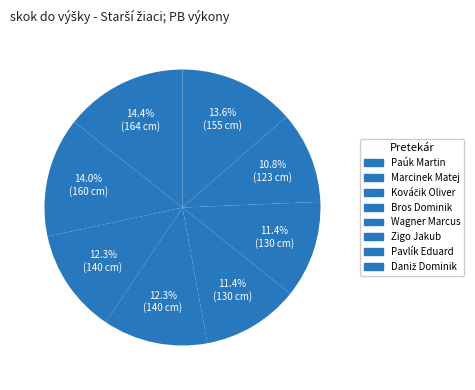

How many segments does this pie chart have?

8